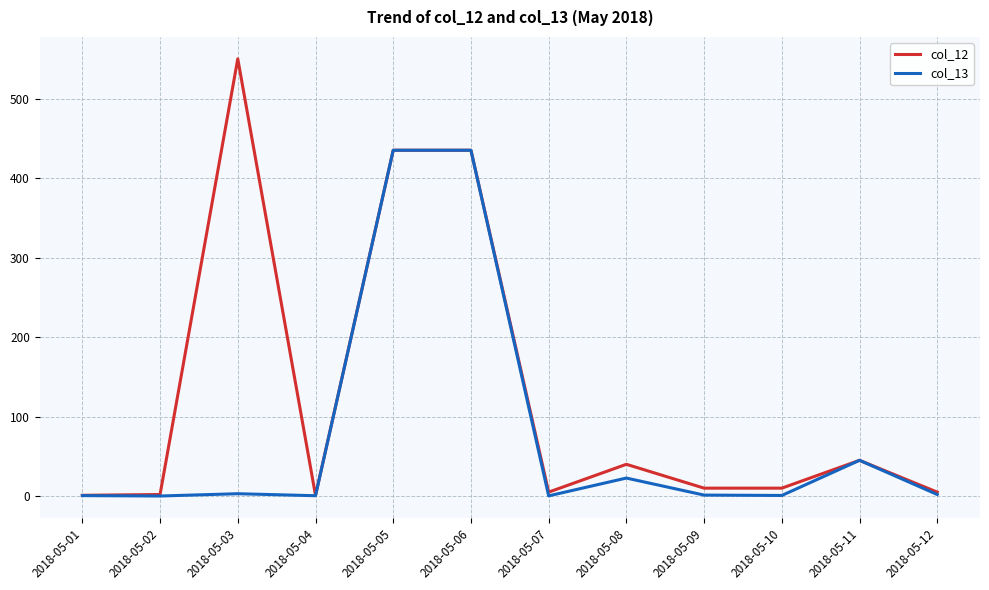

What is the minimum value shown in the chart?

0.1